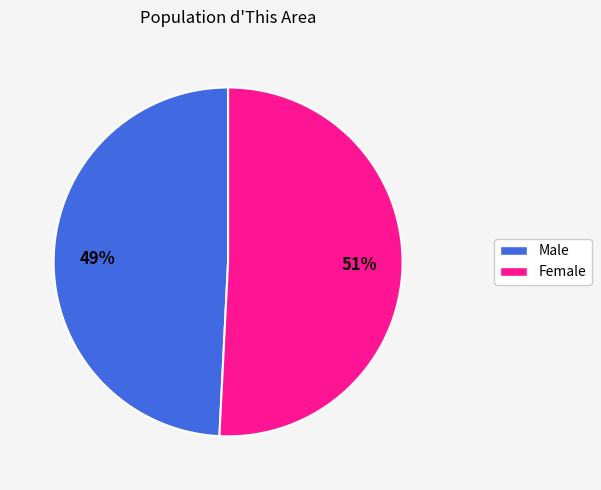

Combined, do Male and Female account for over 50%?

Yes